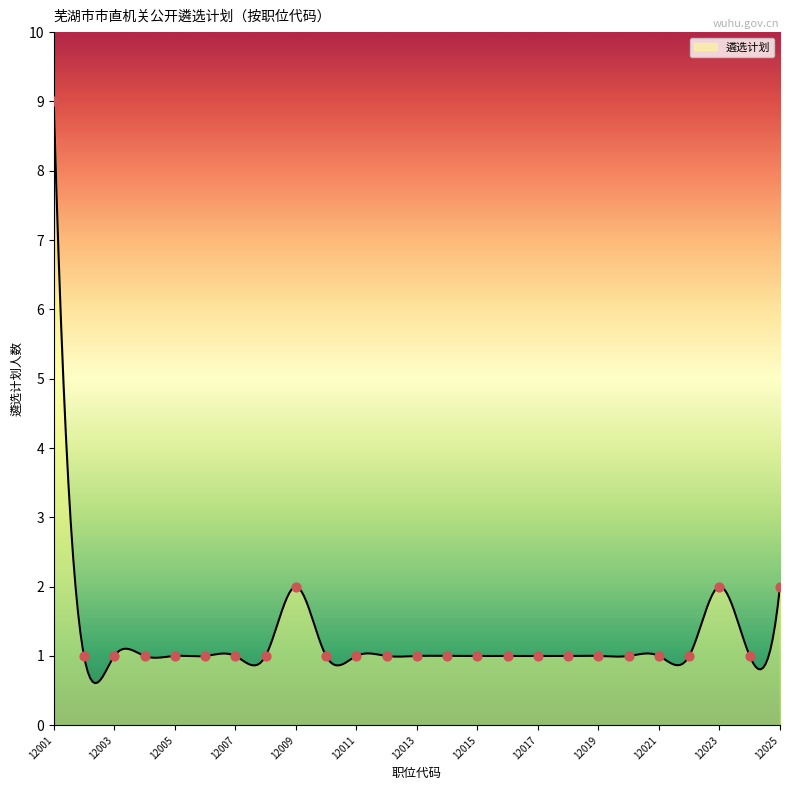

What is the change in value from 12001 to 12006?

-8